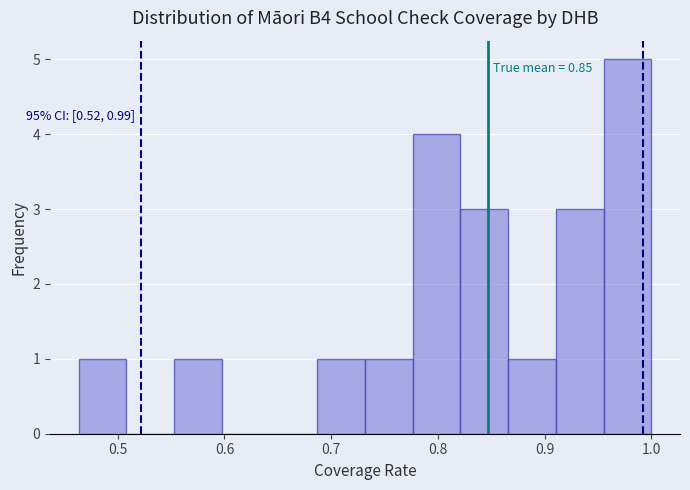

Over which range of the x-axis is the bar tallest?

0.96 to 1.00